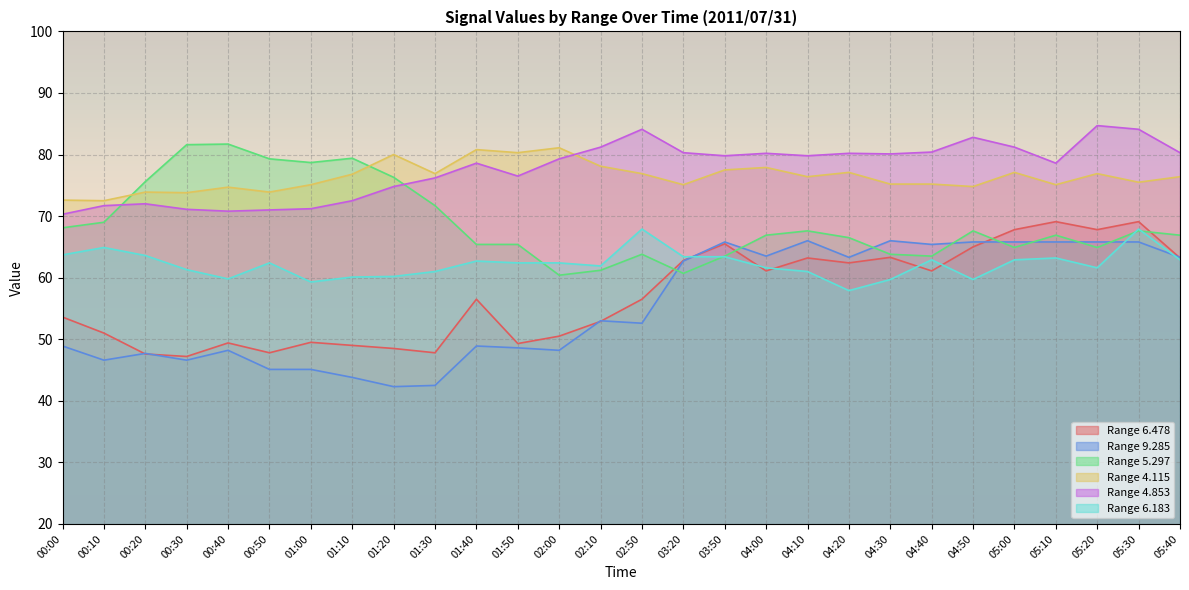

Which series has the widest spread of values?

9.285